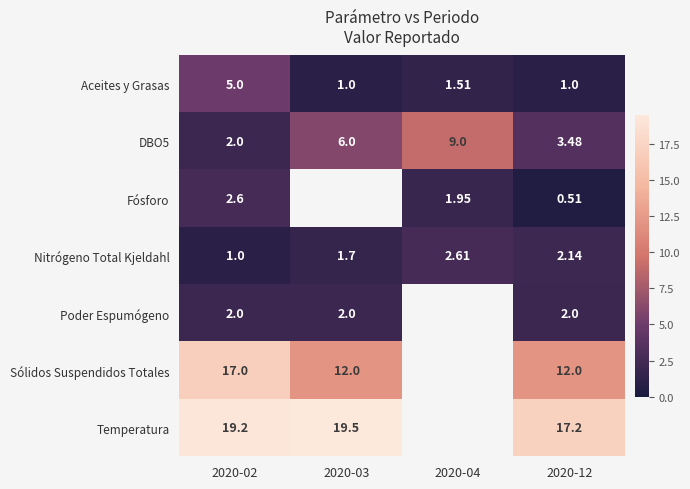

Is the value of Poder Espumógeno at 2020-12 greater than the value of Temperatura at 2020-12?

No